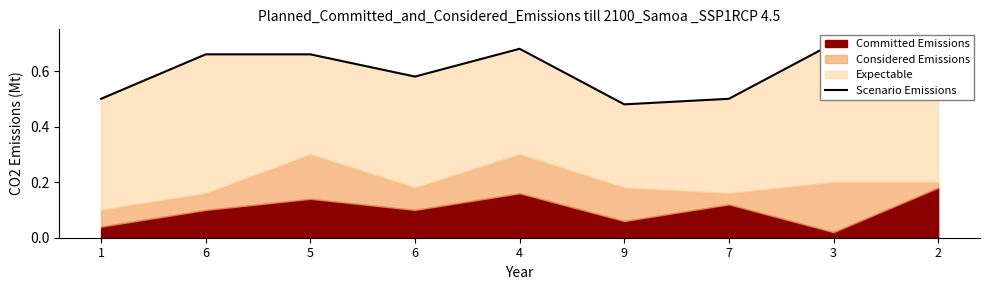

What value does the data have at 3?

0.7